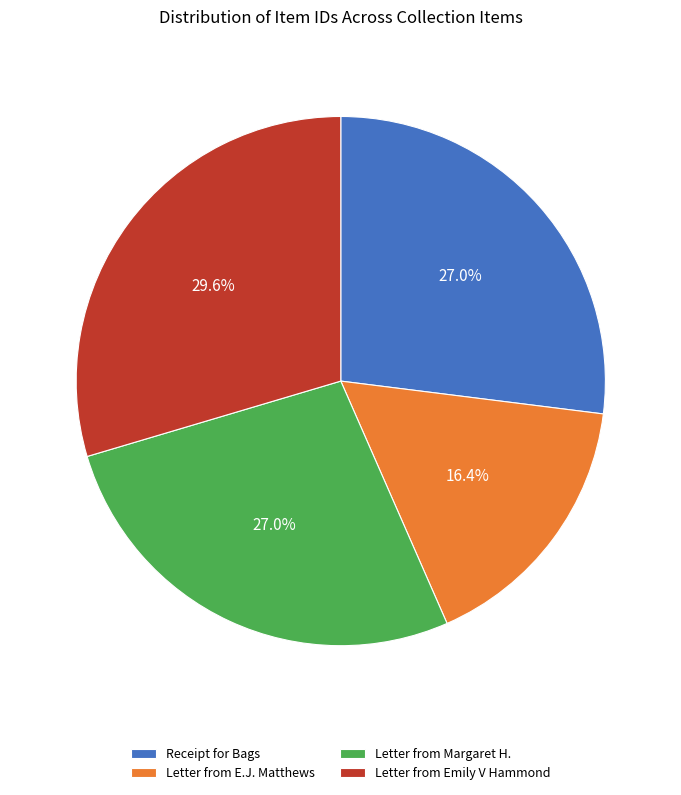

Is the sum of Receipt for Bags and Letter from Margaret H. greater than half?

Yes